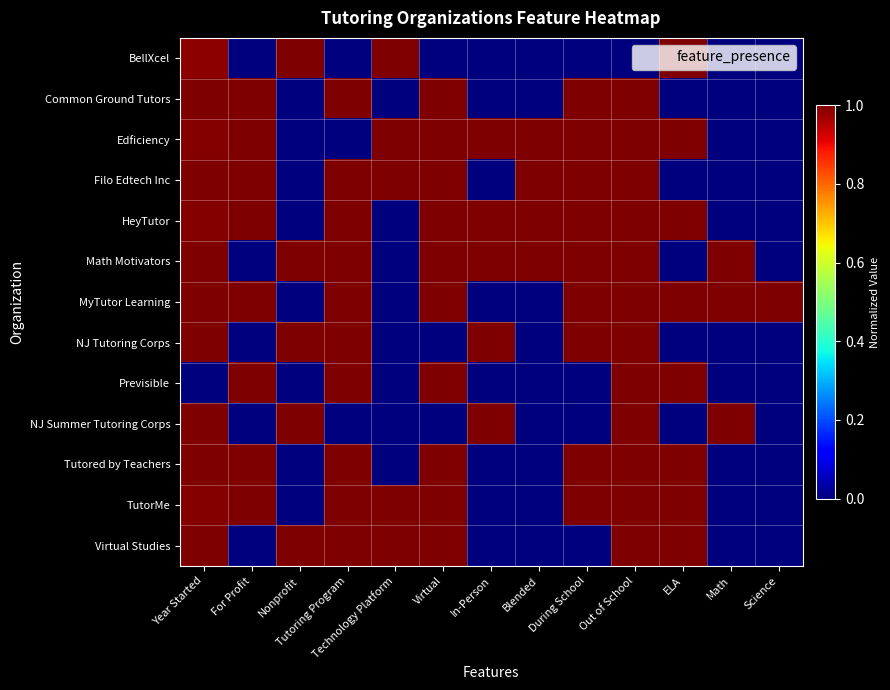

At which category does the chart reach its minimum across all series?

For Profit